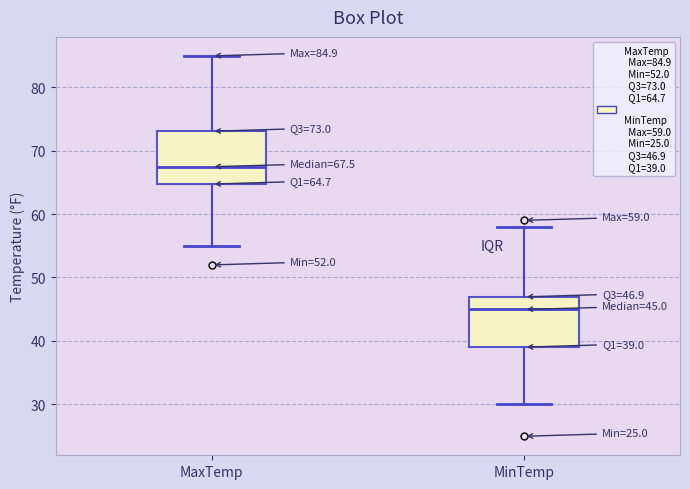

Which box has the lowest median line?

MinTemp